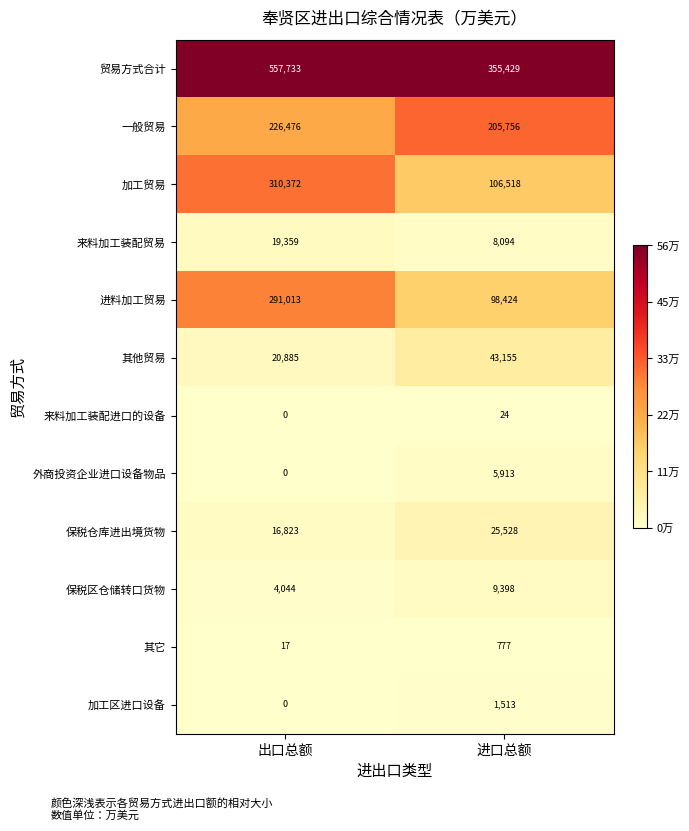

True or false: 外商投资企业进口设备物品 has a value of 2496 at 进口总额.

False